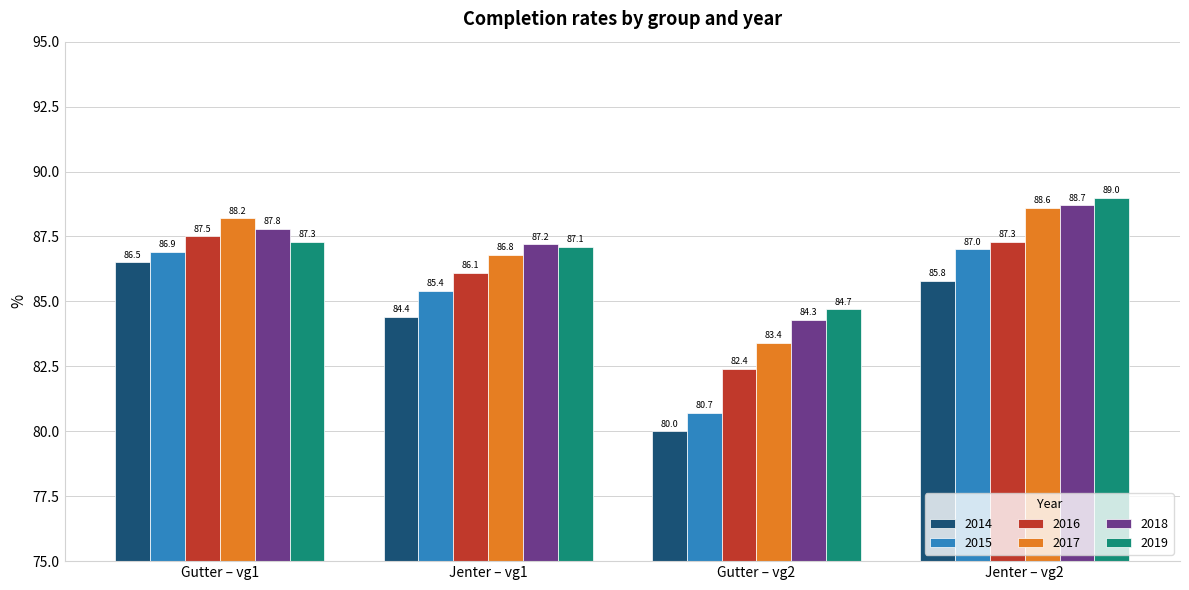

Is it true that 2015 equals 86.9 at Gutter – vg1?

True